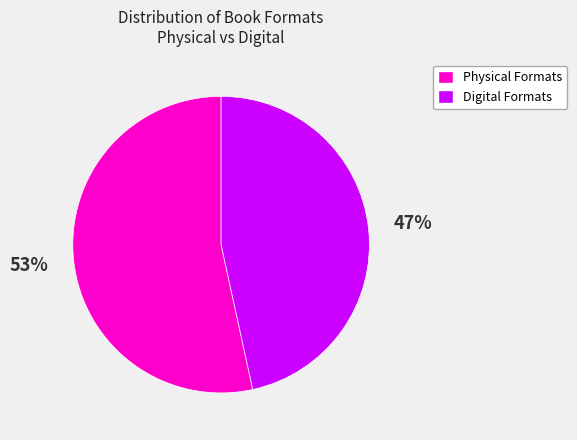

Is there any slice that represents more than half of the pie?

Yes